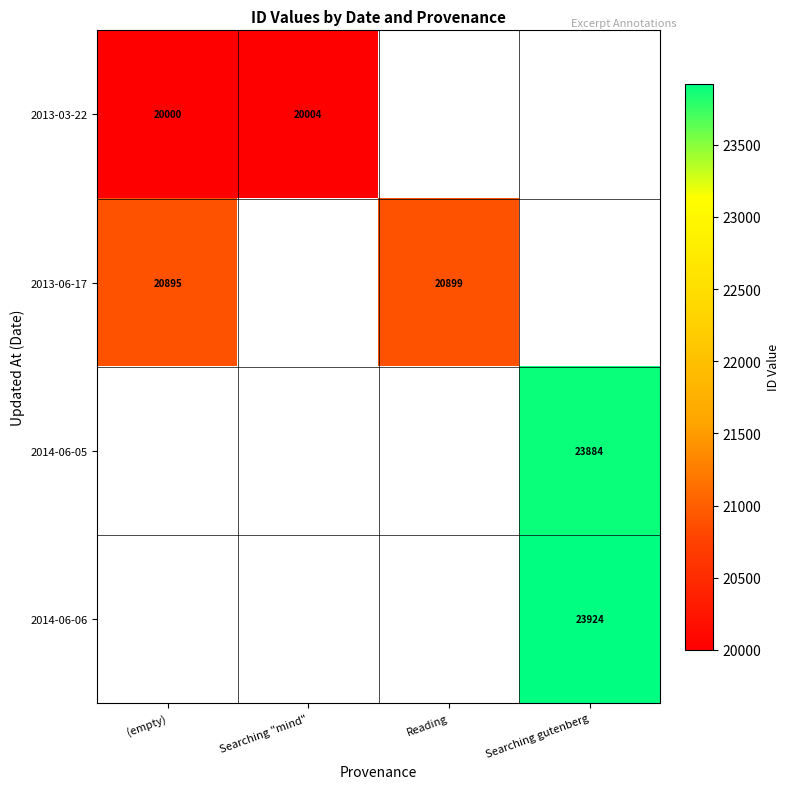

The 2014-06-06 series shows 23924 at Searching gutenberg. True or false?

True